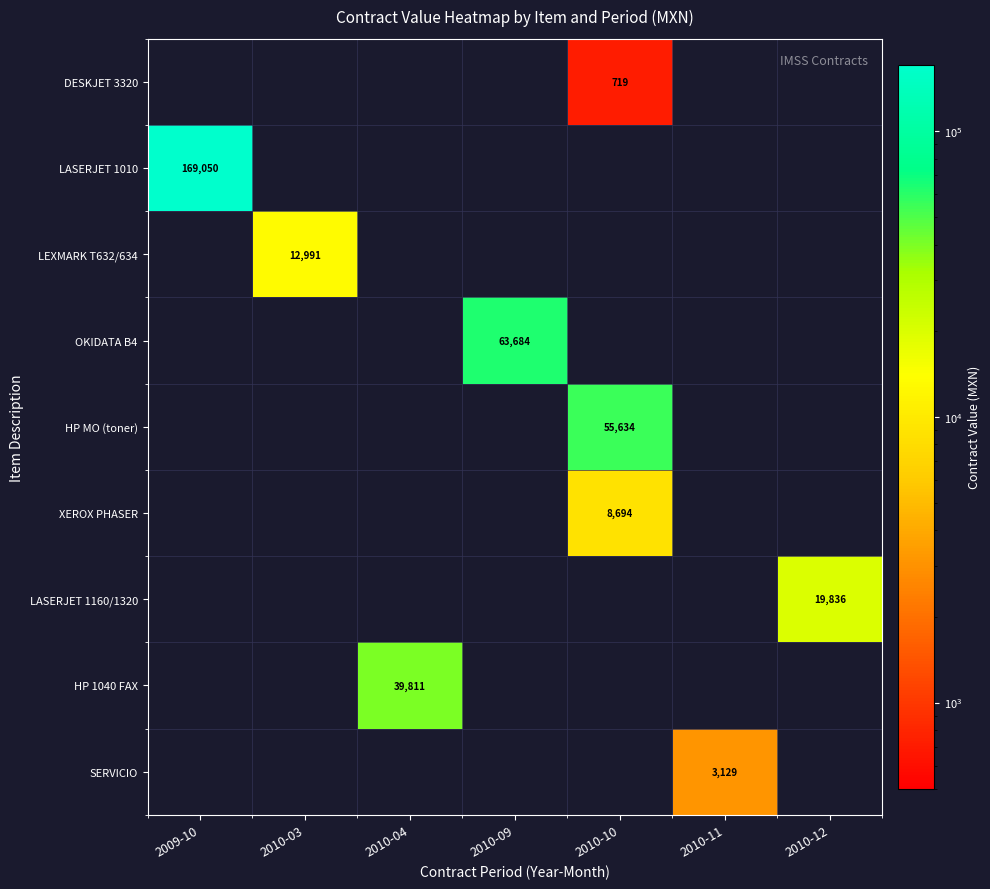

Count the number of categories in the chart.

7